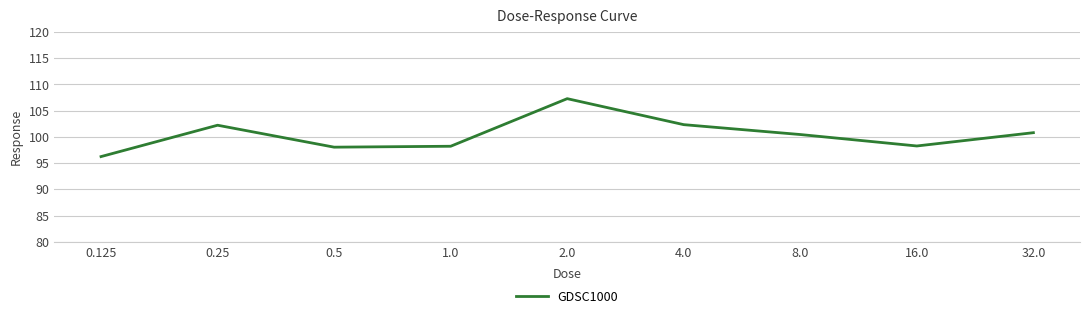

What is the change in value from 1.0 to 8.0?

+2.2